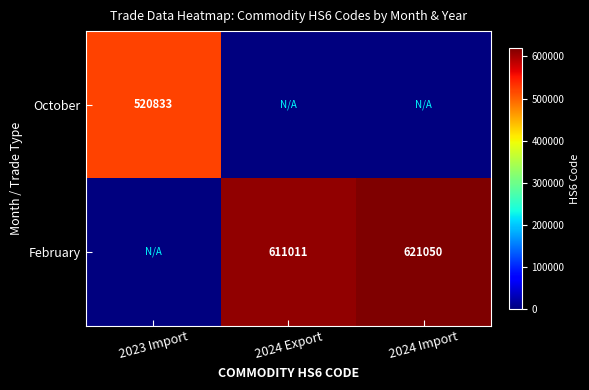

True or false: February has a value of 621050 at 2024 Import.

True